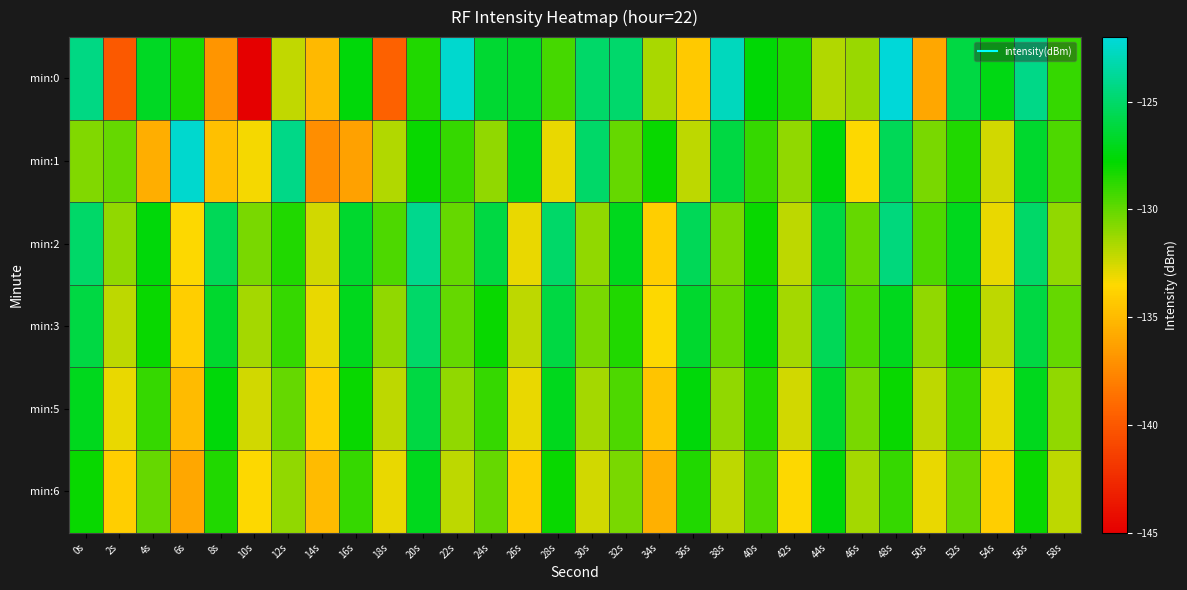

Reading right to left, transcribe all the data shown in this chart.

min:0: 58s=-129.0	56s=-124.2	54s=-127.2	52s=-126.0	50s=-135.9	48s=-122.0	46s=-131.2	44s=-131.7	42s=-128.4	40s=-127.6	38s=-122.7	36s=-134.2	34s=-131.6	32s=-124.9	30s=-125.0	28s=-129.3	26s=-126.7	24s=-126.4	22s=-122.3	20s=-128.5	18s=-139.5	16s=-127.5	14s=-135.0	12s=-132.1	10s=-145.1	8s=-136.8	6s=-128.3	4s=-126.8	2s=-139.9	0s=-124.3
min:1: 58s=-129.5	56s=-126.5	54s=-132.5	52s=-128.5	50s=-130.5	48s=-125.5	46s=-133.5	44s=-127.5	42s=-131.0	40s=-129.0	38s=-126.0	36s=-132.0	34s=-128.0	32s=-130.0	30s=-125.0	28s=-133.0	26s=-127.0	24s=-131.0	22s=-129.0	20s=-128.0	18s=-131.8	16s=-136.3	14s=-137.2	12s=-124.2	10s=-133.3	8s=-134.7	6s=-122.3	4s=-135.7	2s=-130.0	0s=-130.6
min:2: 58s=-131.0	56s=-125.0	54s=-133.0	52s=-127.0	50s=-129.5	48s=-124.5	46s=-130.0	44s=-126.0	42s=-132.0	40s=-128.0	38s=-130.5	36s=-125.5	34s=-134.0	32s=-127.0	30s=-131.0	28s=-125.0	26s=-133.0	24s=-126.0	22s=-130.0	20s=-124.0	18s=-129.5	16s=-126.5	14s=-132.5	12s=-128.5	10s=-130.5	8s=-125.5	6s=-133.5	4s=-127.5	2s=-131.0	0s=-125.0
min:3: 58s=-130.0	56s=-126.0	54s=-132.0	52s=-128.0	50s=-131.0	48s=-127.0	46s=-129.5	44s=-125.5	42s=-131.5	40s=-127.5	38s=-130.0	36s=-126.5	34s=-133.5	32s=-128.5	30s=-130.5	28s=-126.0	26s=-132.0	24s=-128.0	22s=-130.0	20s=-125.0	18s=-131.0	16s=-127.0	14s=-133.0	12s=-129.0	10s=-131.5	8s=-126.5	6s=-134.0	4s=-128.0	2s=-132.0	0s=-126.0
min:5: 58s=-131.0	56s=-127.0	54s=-133.0	52s=-129.0	50s=-132.0	48s=-128.0	46s=-130.5	44s=-126.5	42s=-132.5	40s=-128.5	38s=-131.0	36s=-127.5	34s=-134.5	32s=-129.5	30s=-131.5	28s=-127.0	26s=-133.0	24s=-129.0	22s=-131.0	20s=-126.0	18s=-132.0	16s=-128.0	14s=-134.0	12s=-130.0	10s=-132.5	8s=-127.5	6s=-135.0	4s=-129.0	2s=-133.0	0s=-127.0
min:6: 58s=-132.0	56s=-128.0	54s=-134.0	52s=-130.0	50s=-133.0	48s=-129.0	46s=-131.5	44s=-127.5	42s=-133.5	40s=-129.5	38s=-132.0	36s=-128.5	34s=-135.5	32s=-130.5	30s=-132.5	28s=-128.0	26s=-134.0	24s=-130.0	22s=-132.0	20s=-127.0	18s=-133.0	16s=-129.0	14s=-135.0	12s=-131.0	10s=-133.5	8s=-128.5	6s=-136.0	4s=-130.0	2s=-134.0	0s=-128.0